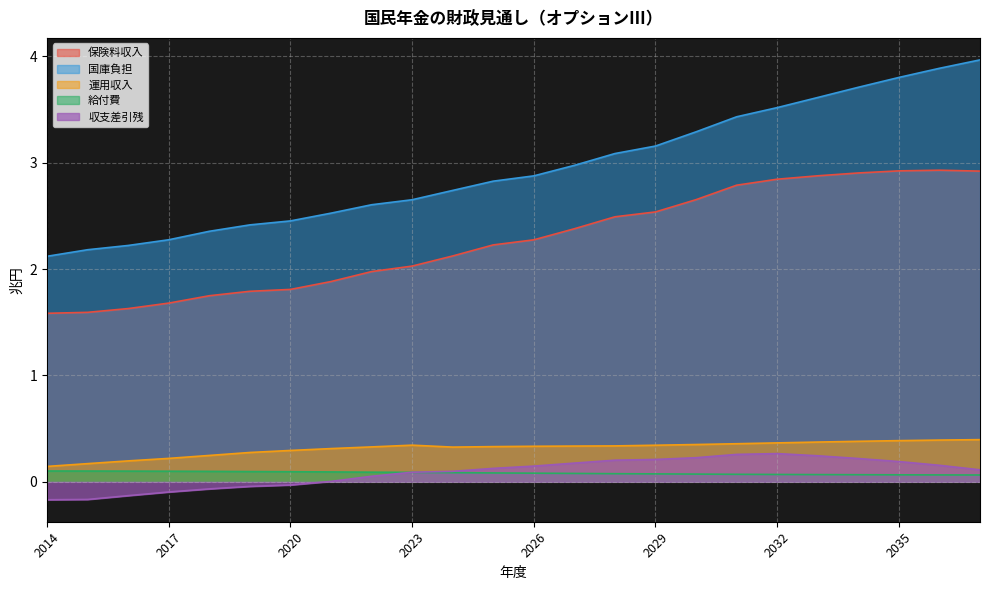

What is the value of the 収支差引残 point at the 14th from the left?

0.2